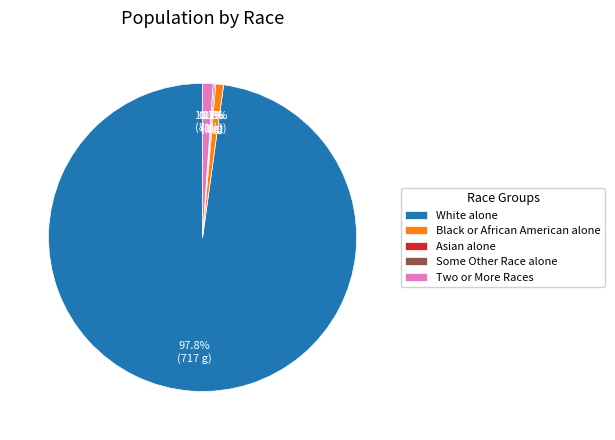

Combined, do Black or African American alone and Two or More Races account for over 50%?

No